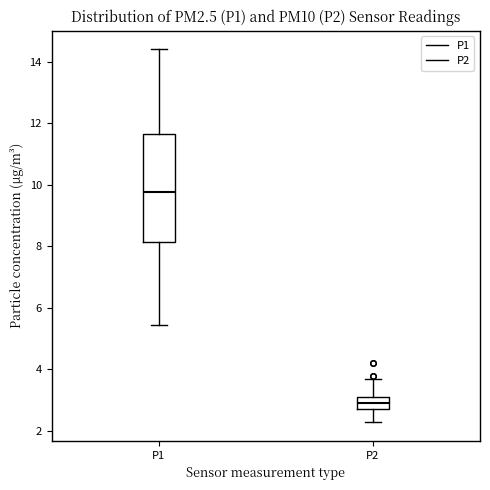

Which box's median line is the highest?

P1